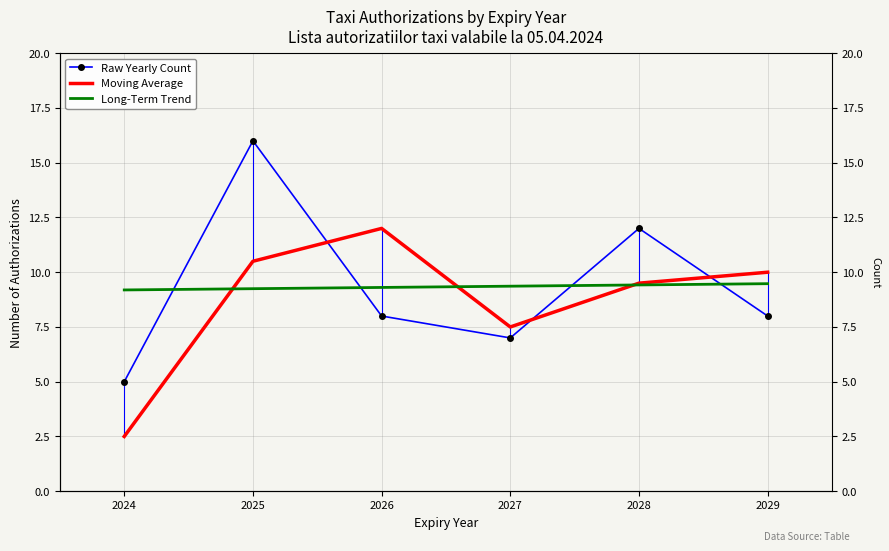

Between 2027 and 2029, which series saw the biggest shift?

Moving Average